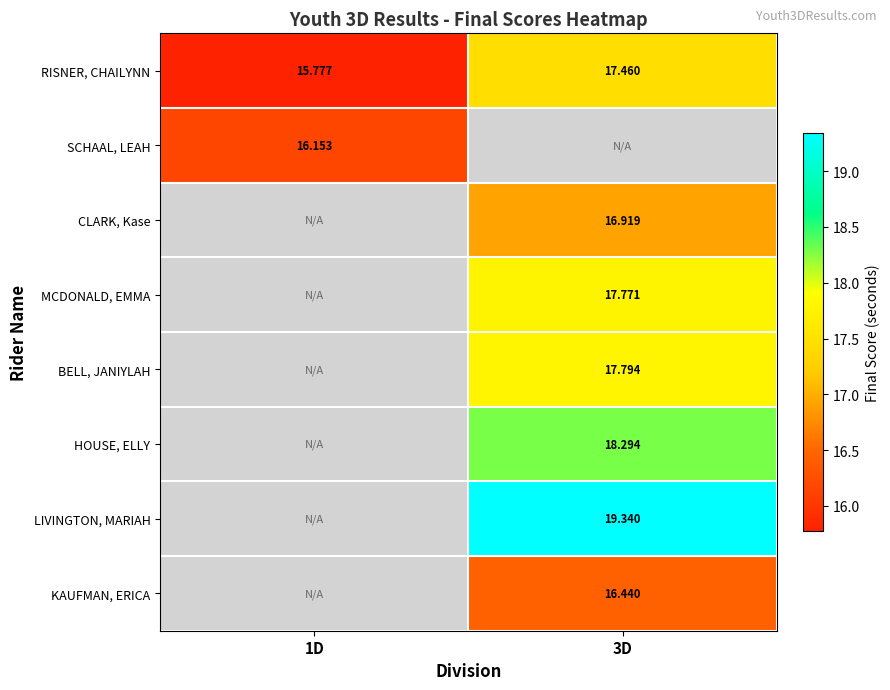

The value of CLARK, Kase at 3D is 8.7. True or false?

False